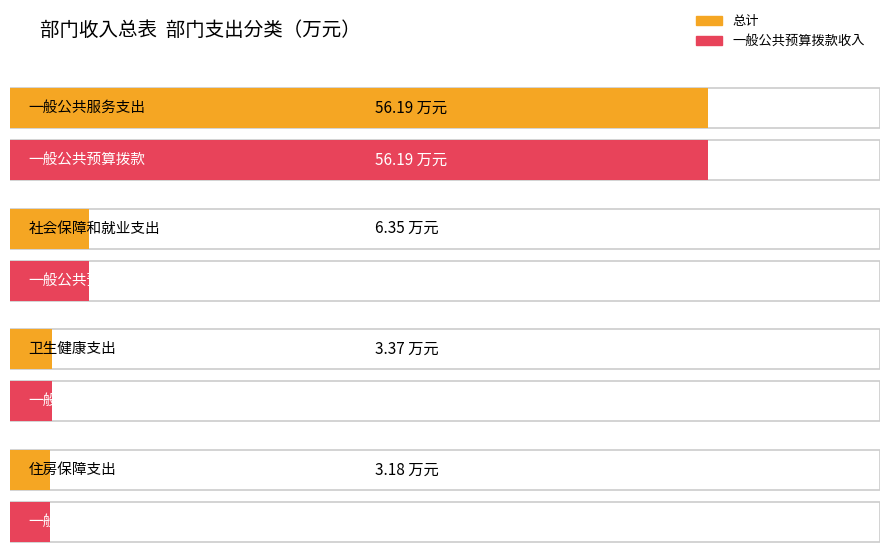

Which series changed the most between 社会保障和就业支出 and 卫生健康支出?

总计